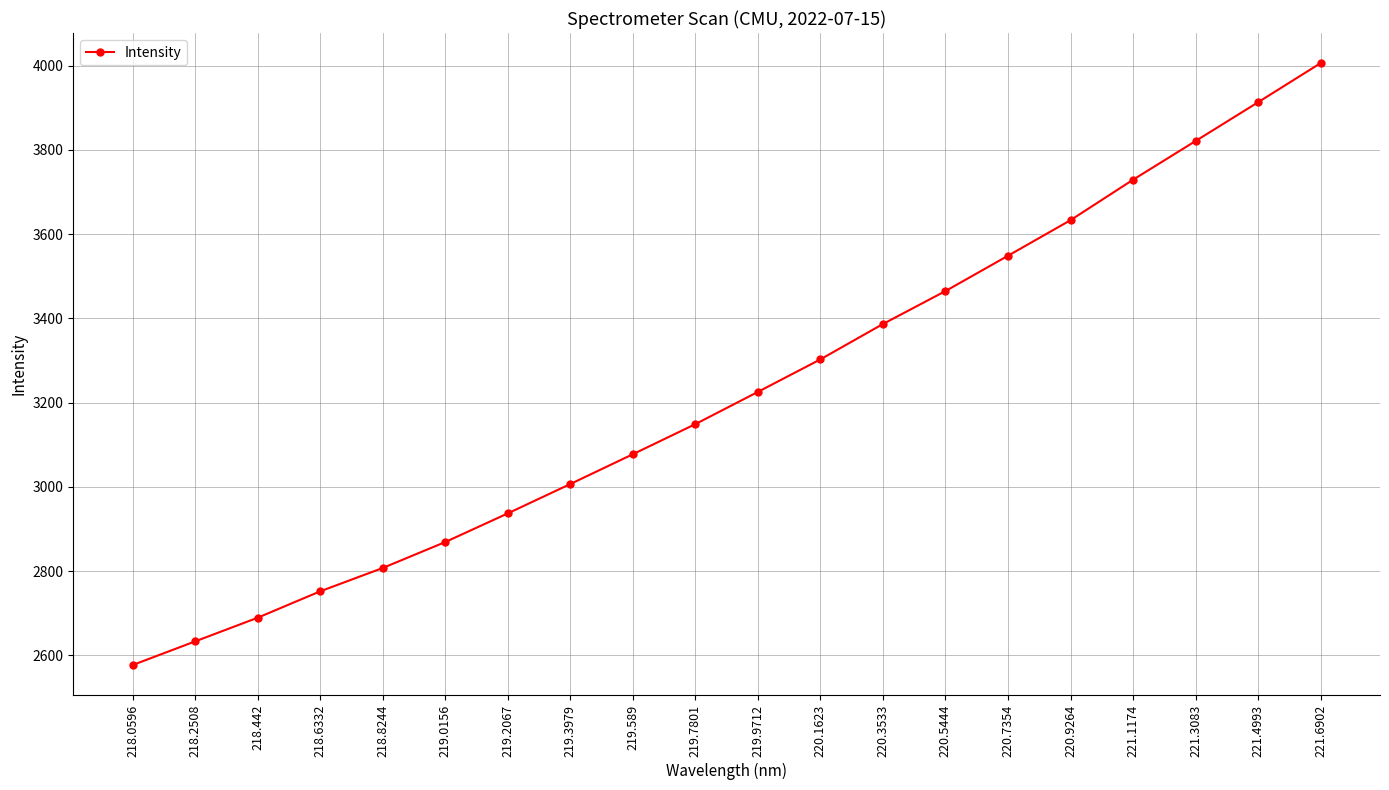

What is the difference between the maximum and minimum values?

1429.1